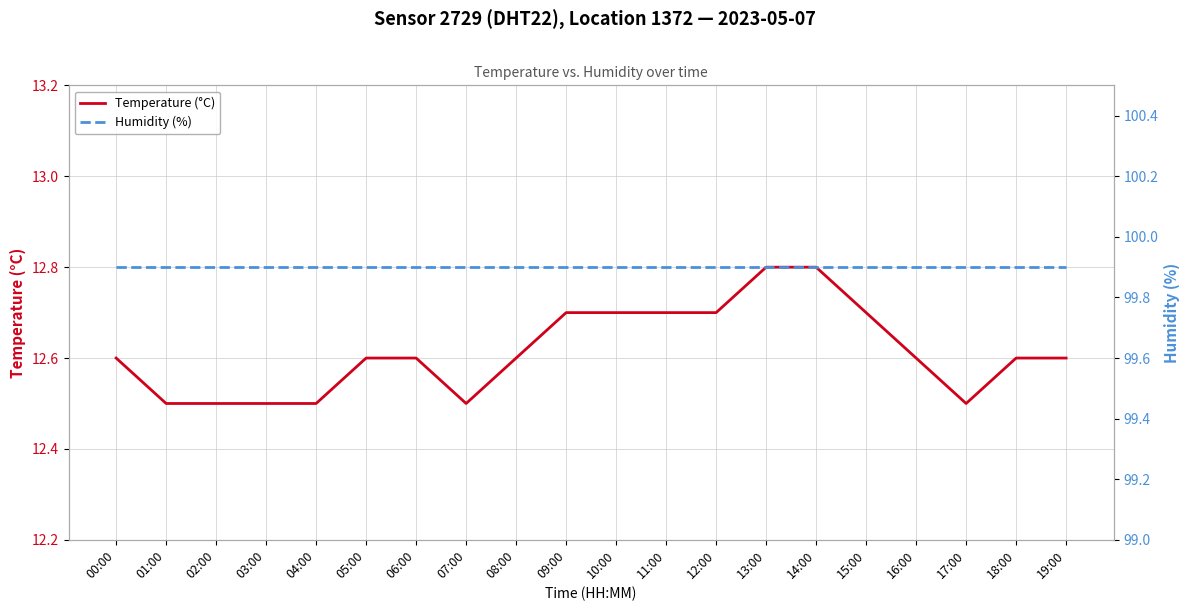

What is the total value across all series at 15:00?

112.6